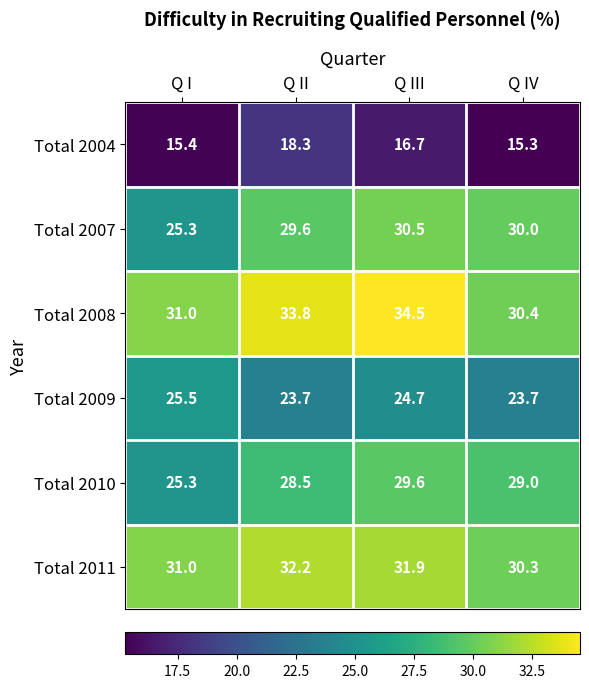

At how many categories does at least one series exceed 30?

4